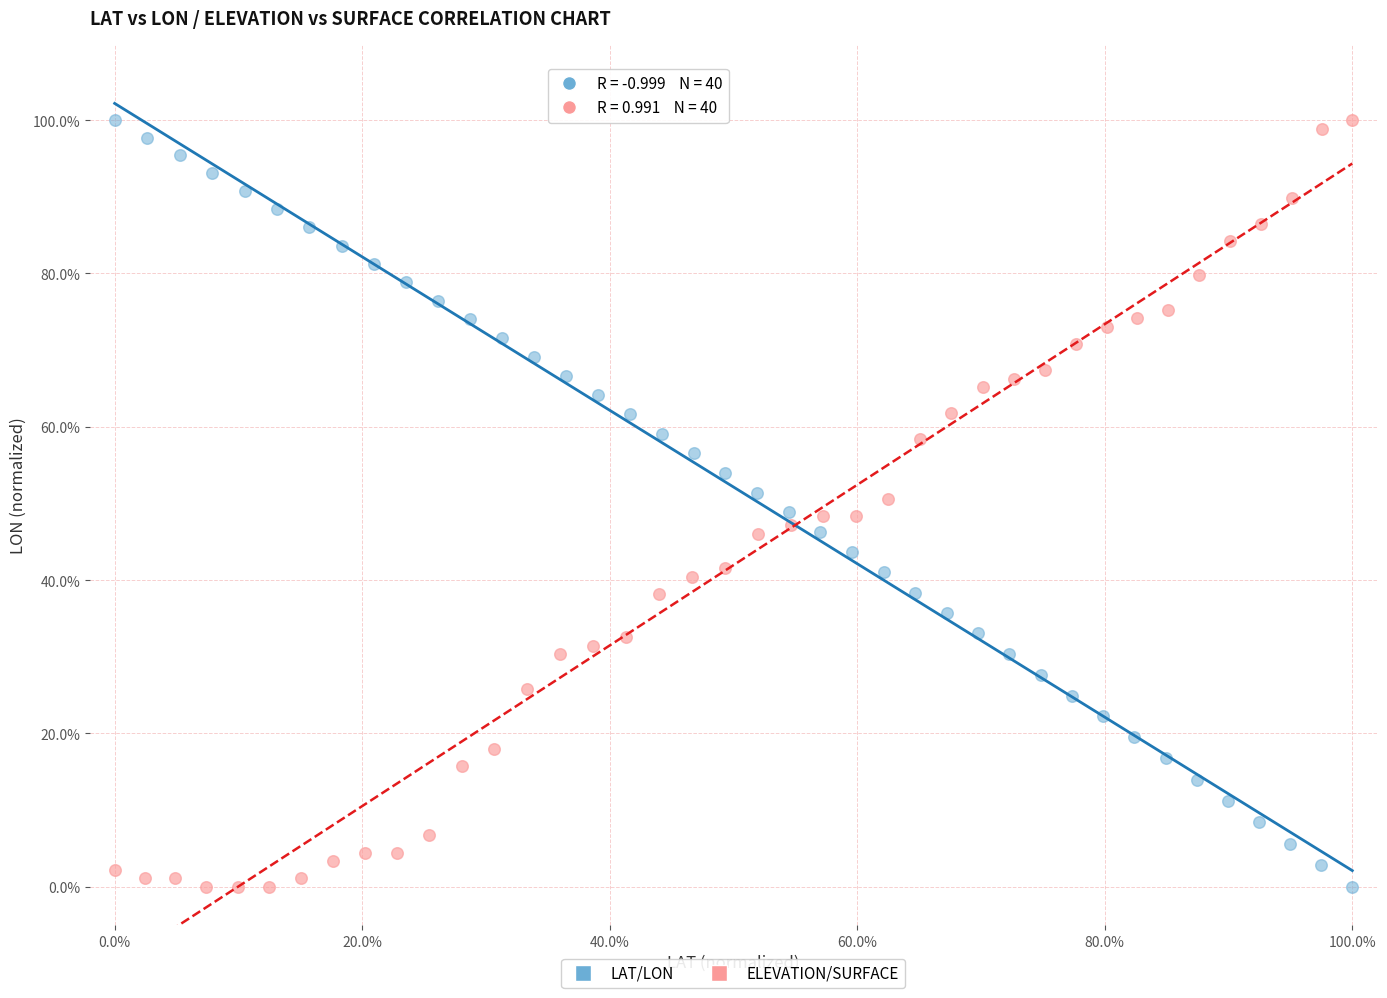

What are all the series names shown in the legend?

LAT/LON, ELEVATION/SURFACE